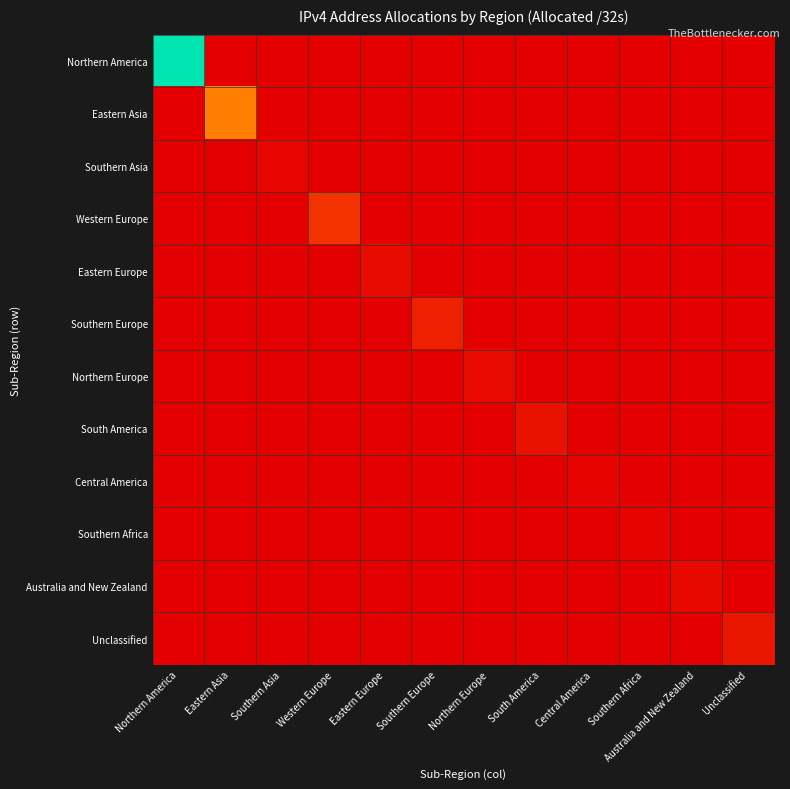

Which series changed the most between Southern Europe and Central America?

Southern Europe